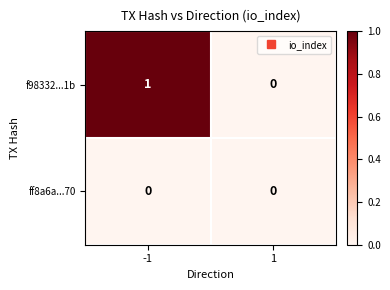

Reading left to right, list all the values displayed in this chart.

f98332...1b: 1	0
ff8a6a...70: 0	0